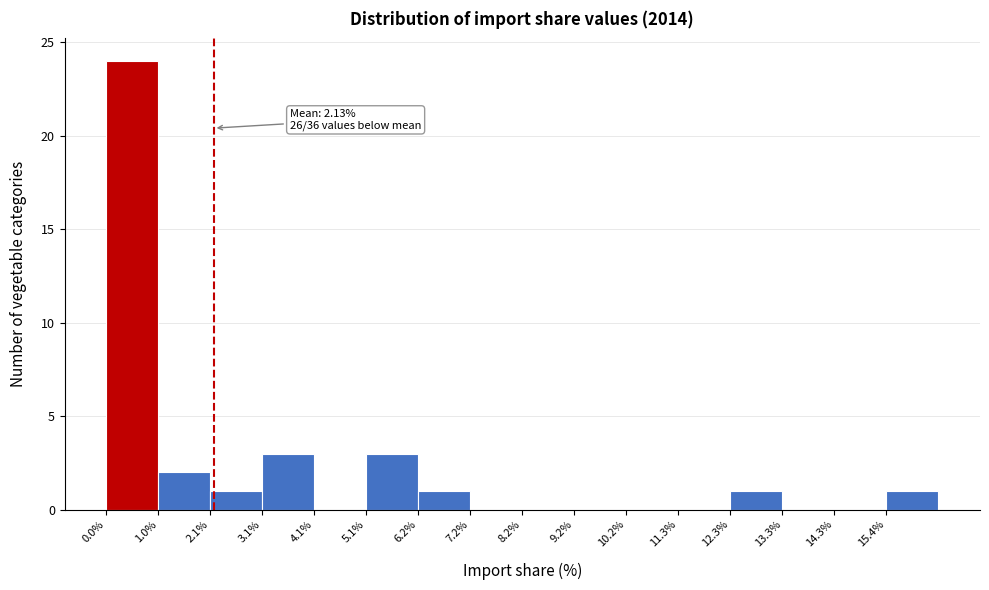

Which range on the x-axis has the tallest bar?

0.0 to 1.0